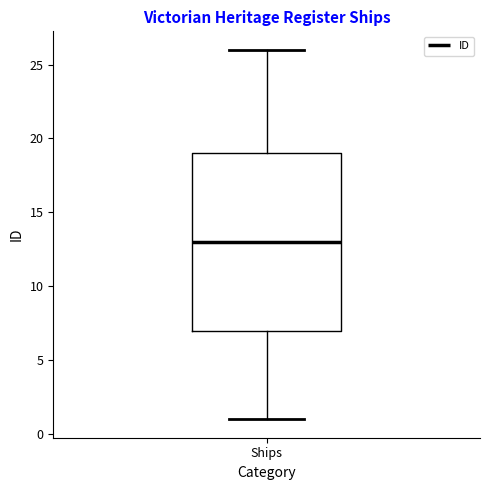

Where does the median line of the box for Ships sit on the y-axis? The values are not printed on the chart, so give them approximately, as read against the axis.

13